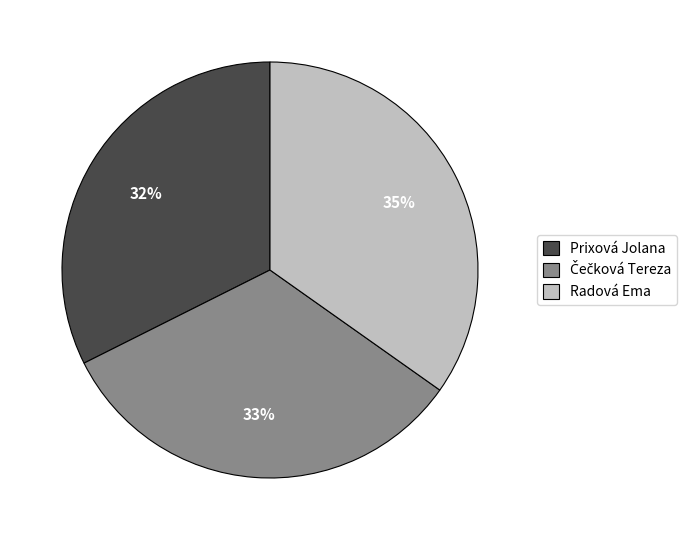

To the nearest percent, what portion does Radová Ema represent?

35%